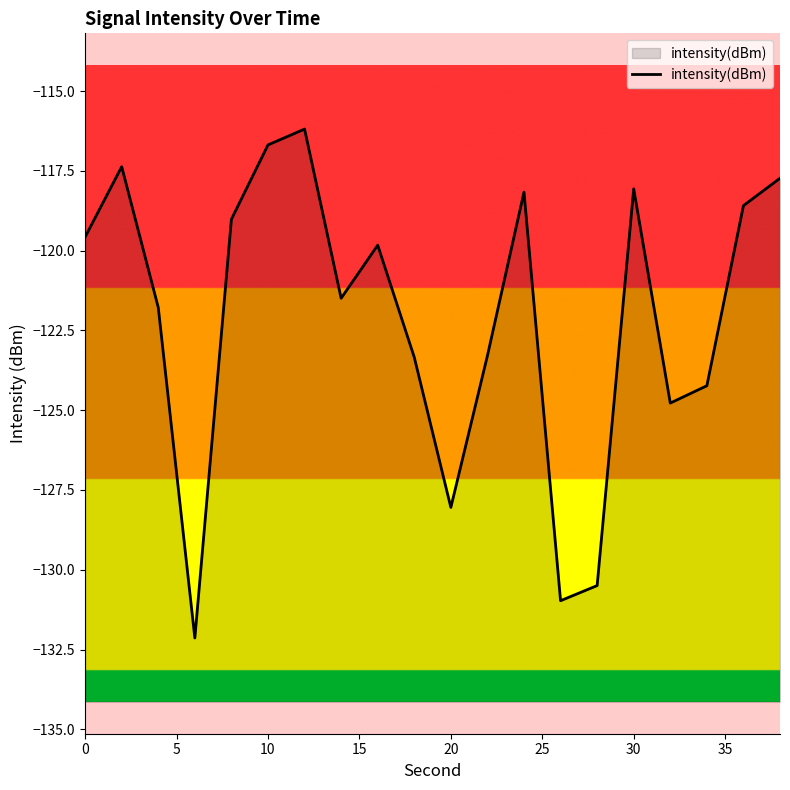

What is the value of the 2nd point from the left?

-117.4